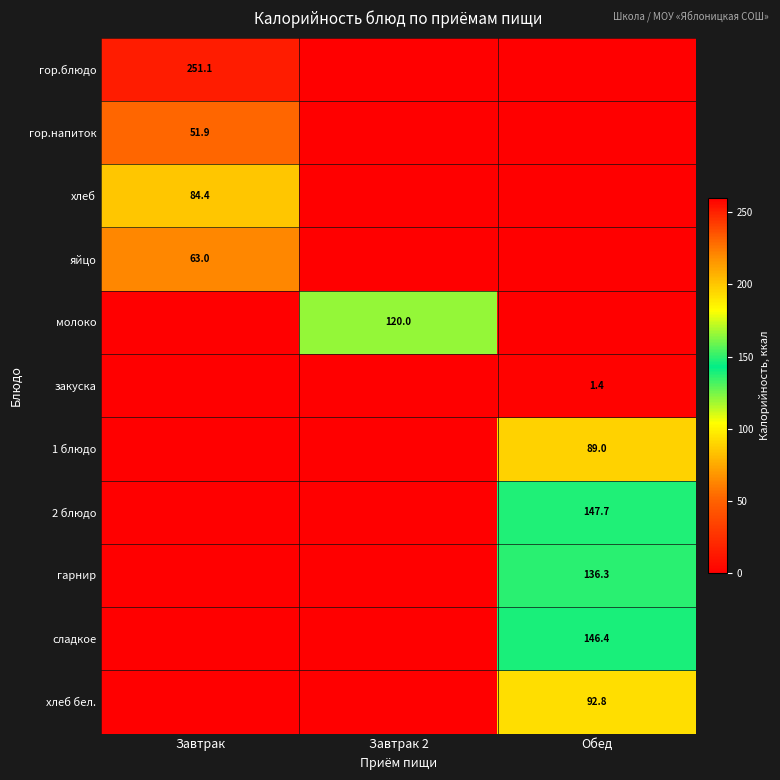

What is the total value across all series at Завтрак 2?

120.0